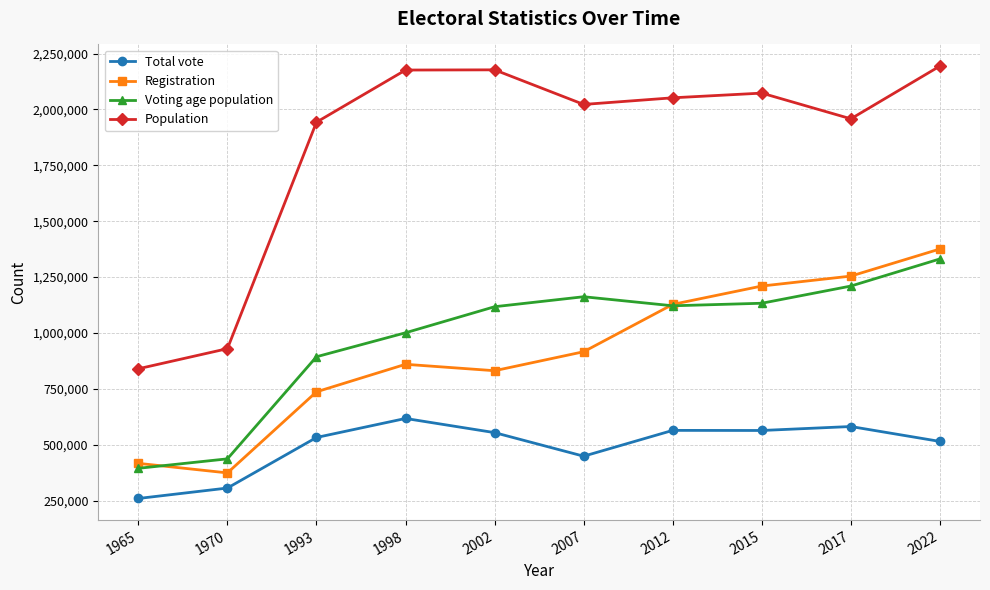

At which category does Voting age population reach its first local peak?

2007